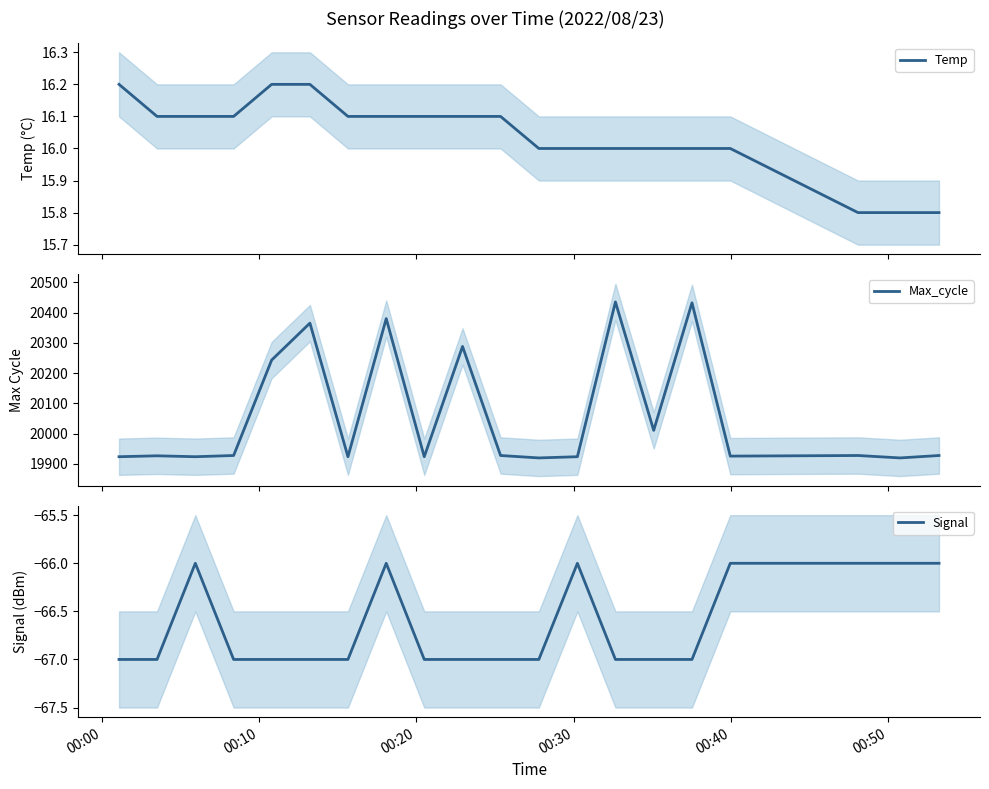

How many lines are shown in the chart?

3